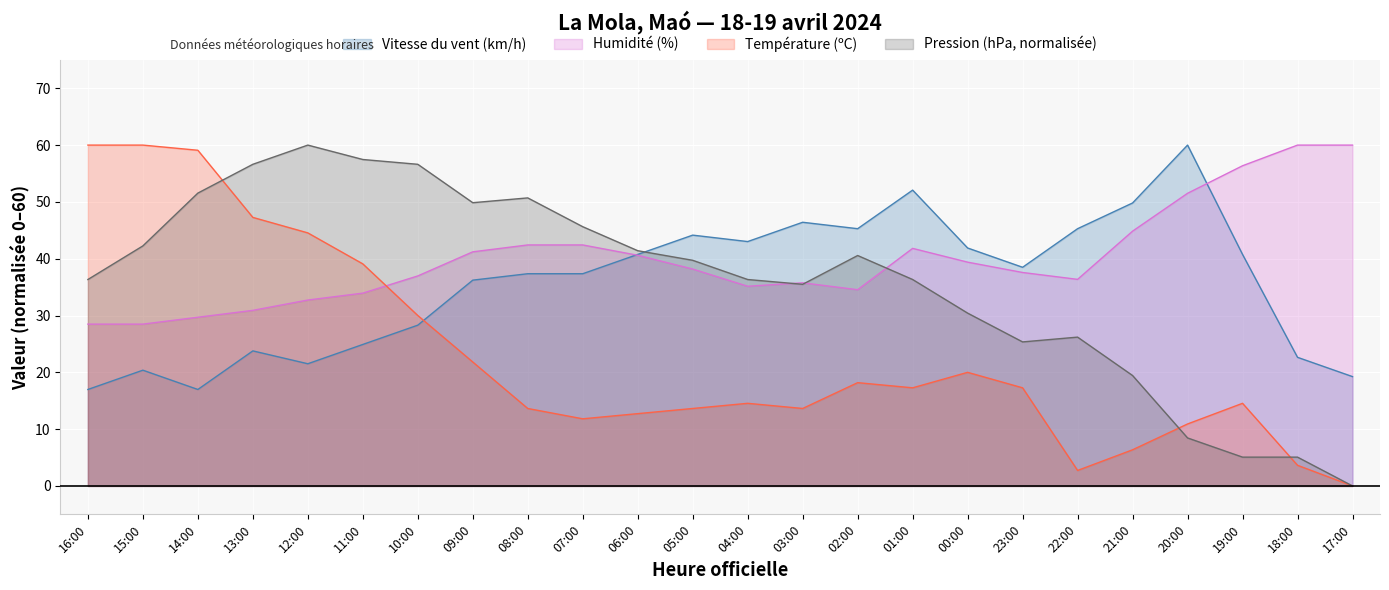

Which category has the lowest value in the Humidité (%) series?

16:00